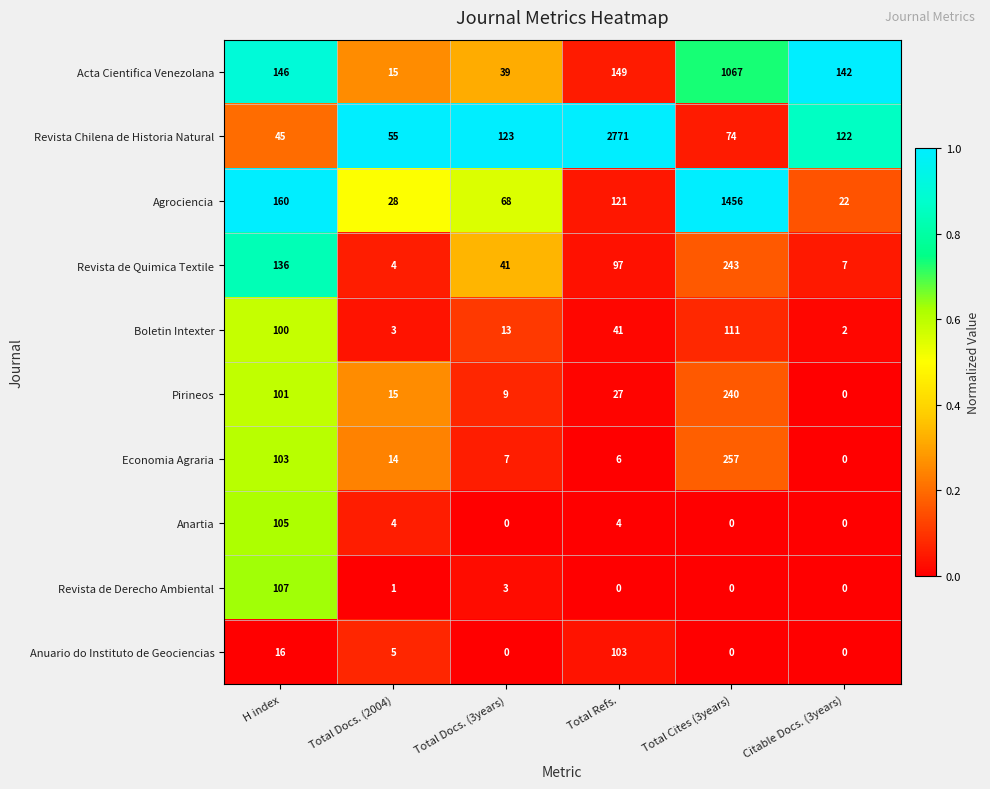

What is the total value across all series at Total Cites (3years)?

3448